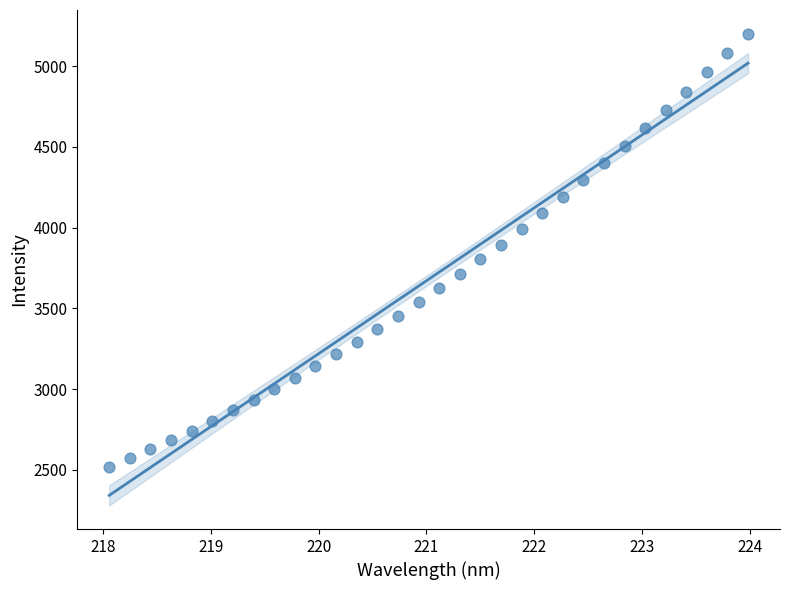

What is the range of X values (max minus min)?

5.9